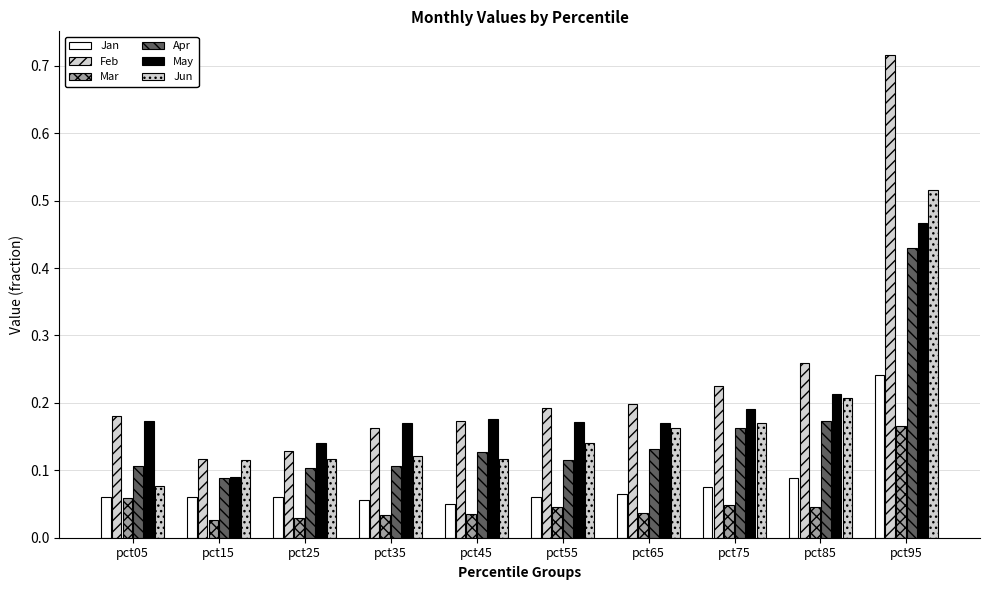

Is it true that May equals 0.5 at pct95?

True